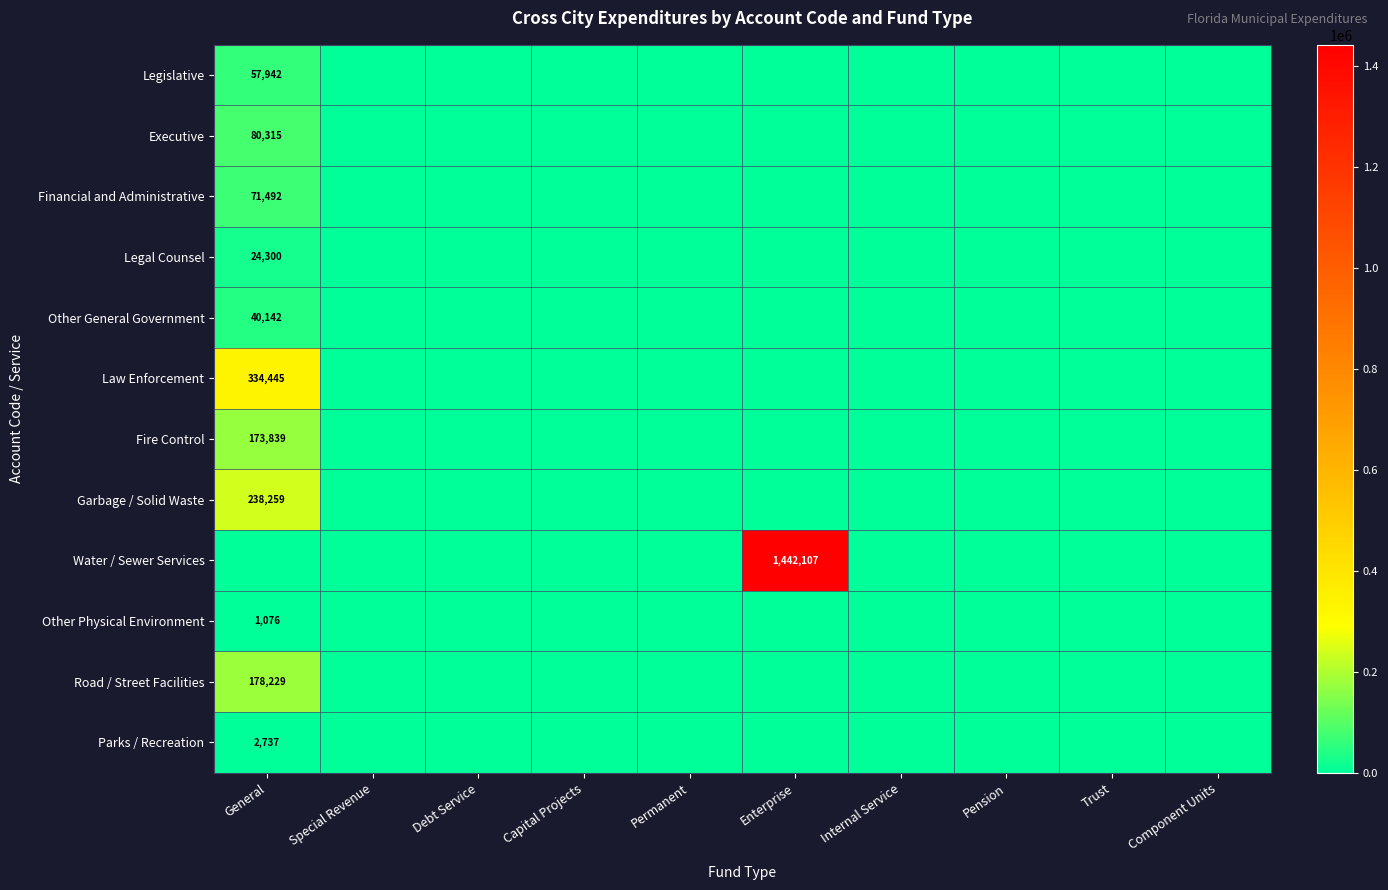

The Legal Counsel series shows 12330 at Internal Service. True or false?

False